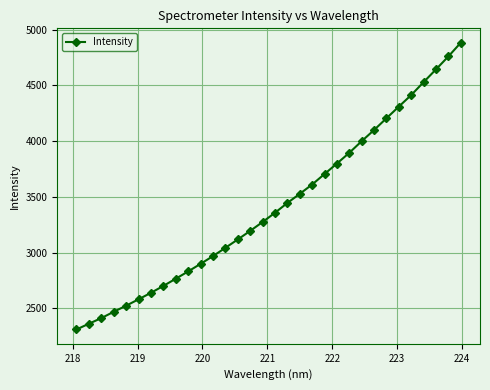

Is this an area chart (filled region under the line)?

No